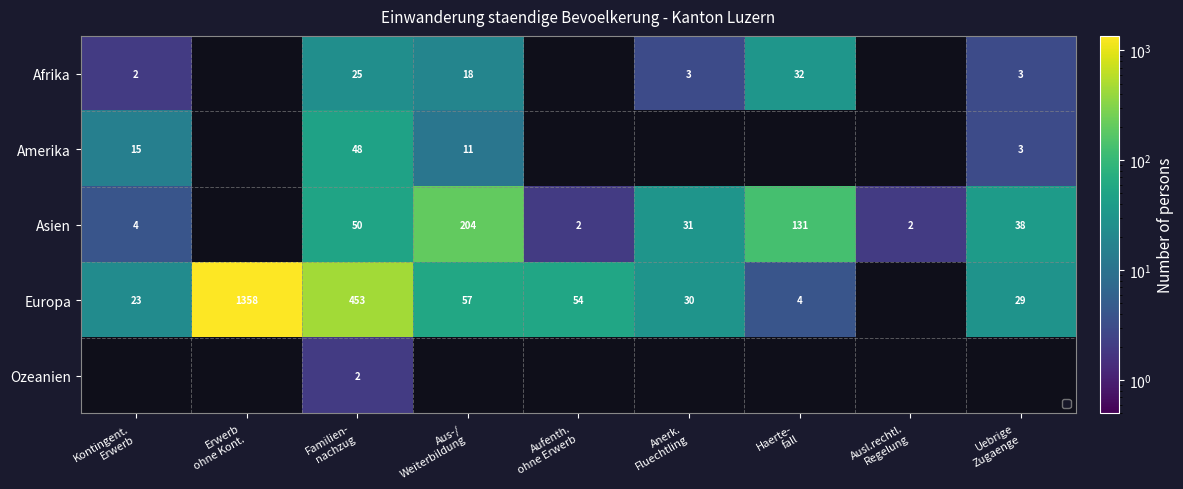

List the labels in order of Europa value, smallest first.

Ausl.rechtl. Regelung, Haerte- fall, Kontingent. Erwerb, Uebrige Zugaenge, Anerk. Fluechtling, Aufenth. ohne Erwerb, Aus-/ Weiterbildung, Familien- nachzug, Erwerb ohne Kont.